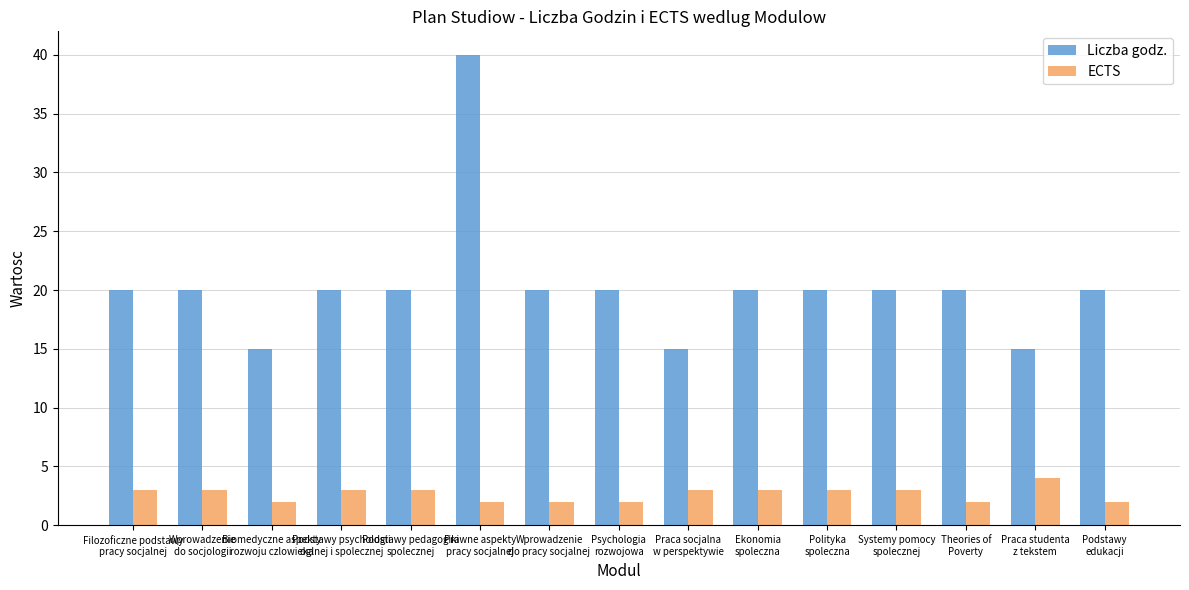

The ECTS series shows 5 at Polityka
spoleczna. True or false?

False